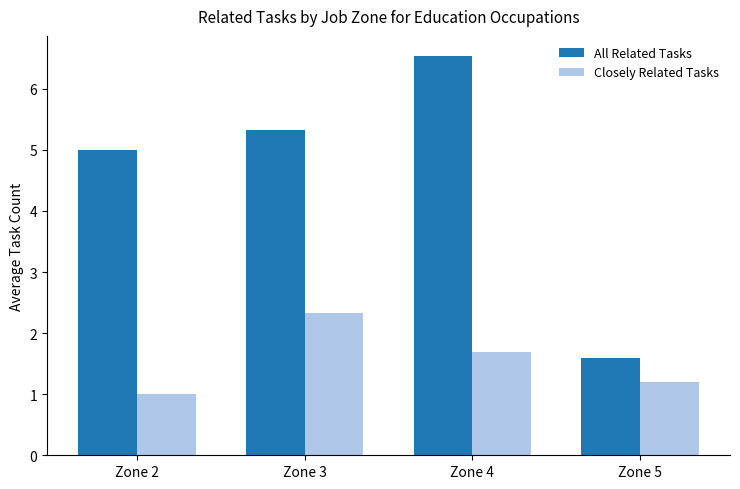

At which label does All Related Tasks reach its minimum?

Zone 5